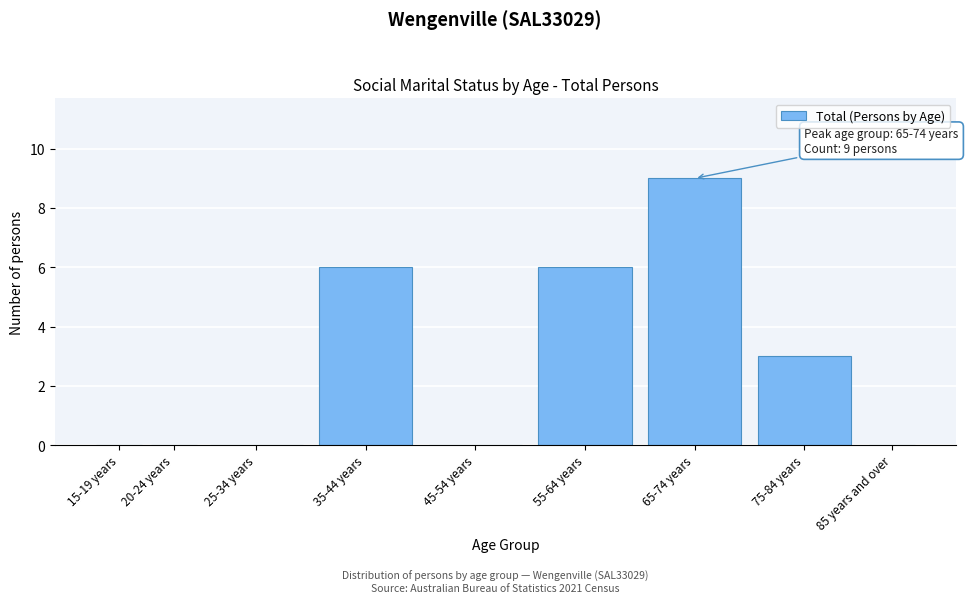

Reading right to left, list all the values displayed in this chart.

85 years and over=0	75-84 years=3	65-74 years=9	55-64 years=6	45-54 years=0	35-44 years=6	25-34 years=0	20-24 years=0	15-19 years=0